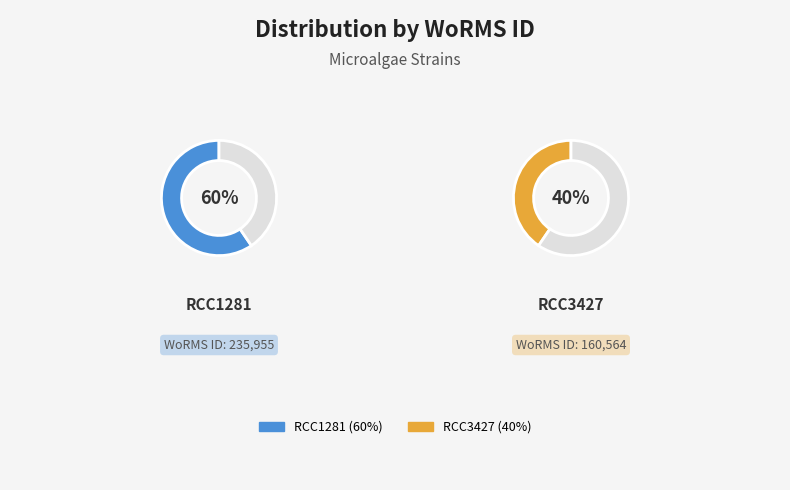

True or false: RCC3427 accounts for 40% of the total.

True